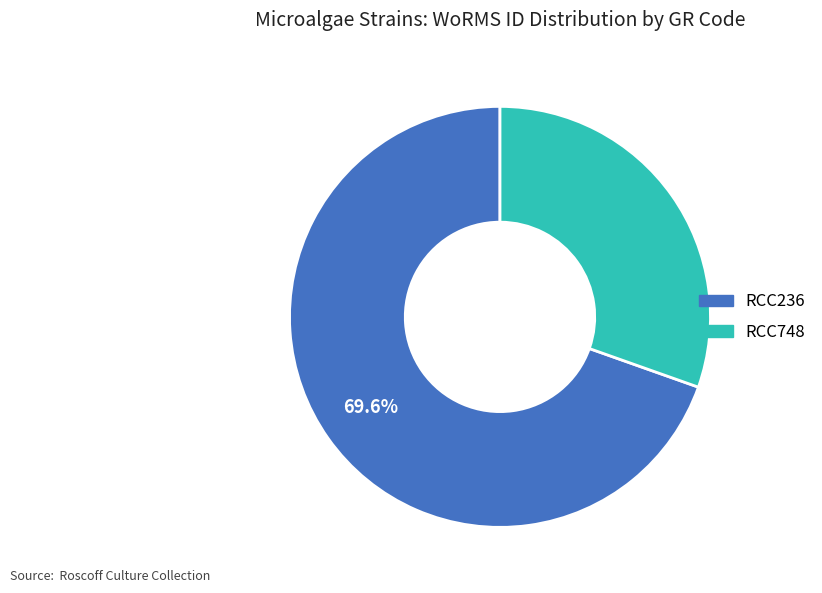

Which category has the biggest portion of the pie?

RCC236